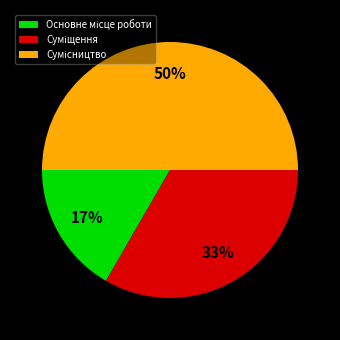

To the nearest percent, what is the difference between the largest and smallest slice percentages?

33%